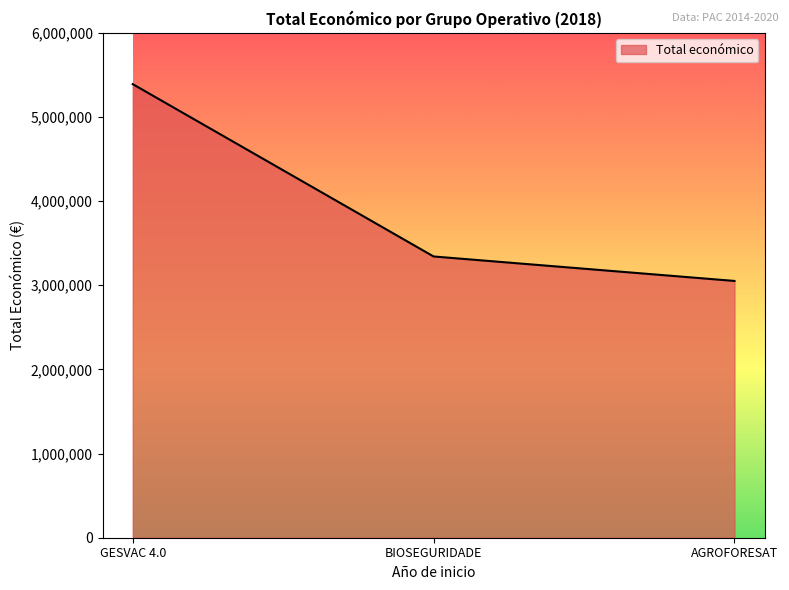

What is the greatest value displayed?

5390598